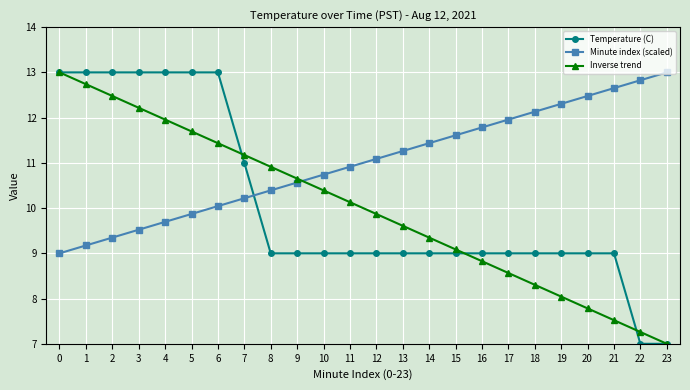

Reading right to left, what are all the values shown in this chart?

Temperature (C): 23=7.0	22=7.0	21=9.0	20=9.0	19=9.0	18=9.0	17=9.0	16=9.0	15=9.0	14=9.0	13=9.0	12=9.0	11=9.0	10=9.0	9=9.0	8=9.0	7=11.0	6=13.0	5=13.0	4=13.0	3=13.0	2=13.0	1=13.0	0=13.0
Minute index (scaled): 23=13.0	22=12.8	21=12.7	20=12.5	19=12.3	18=12.1	17=12.0	16=11.8	15=11.6	14=11.4	13=11.3	12=11.1	11=10.9	10=10.7	9=10.6	8=10.4	7=10.2	6=10.0	5=9.9	4=9.7	3=9.5	2=9.3	1=9.2	0=9.0
Inverse trend: 23=7.0	22=7.3	21=7.5	20=7.8	19=8.0	18=8.3	17=8.6	16=8.8	15=9.1	14=9.3	13=9.6	12=9.9	11=10.1	10=10.4	9=10.7	8=10.9	7=11.2	6=11.4	5=11.7	4=12.0	3=12.2	2=12.5	1=12.7	0=13.0